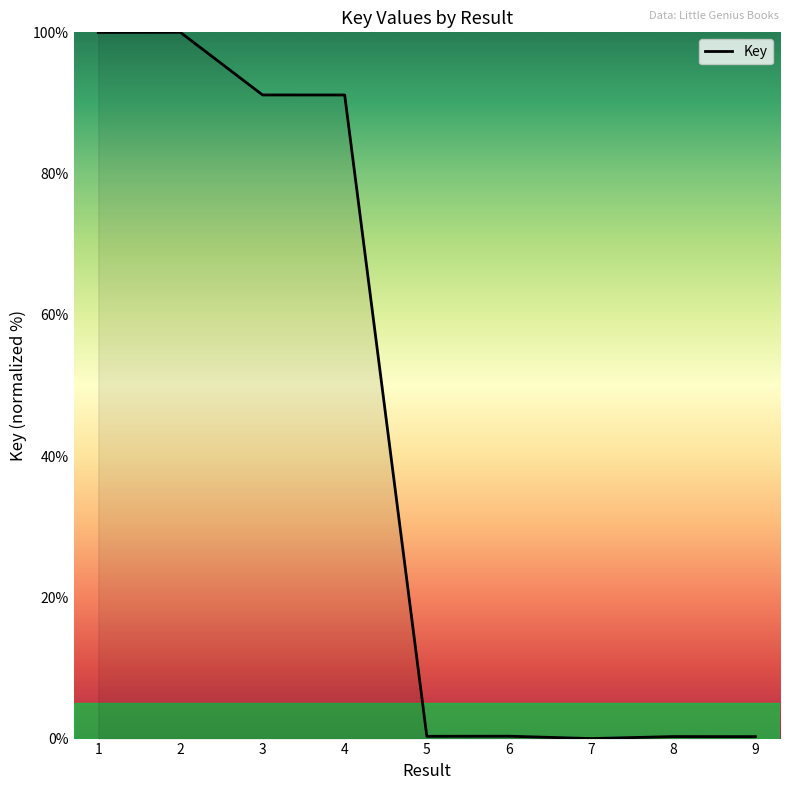

The chart shows a value of 0.0 at 7. True or false?

True